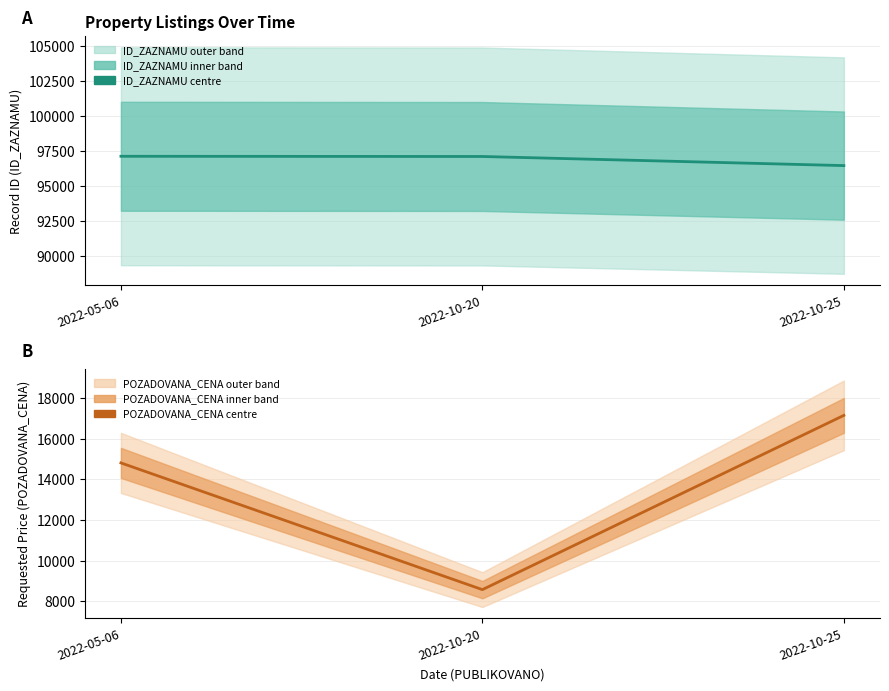

What is the highest value of the POZADOVANA_CENA series?

17150